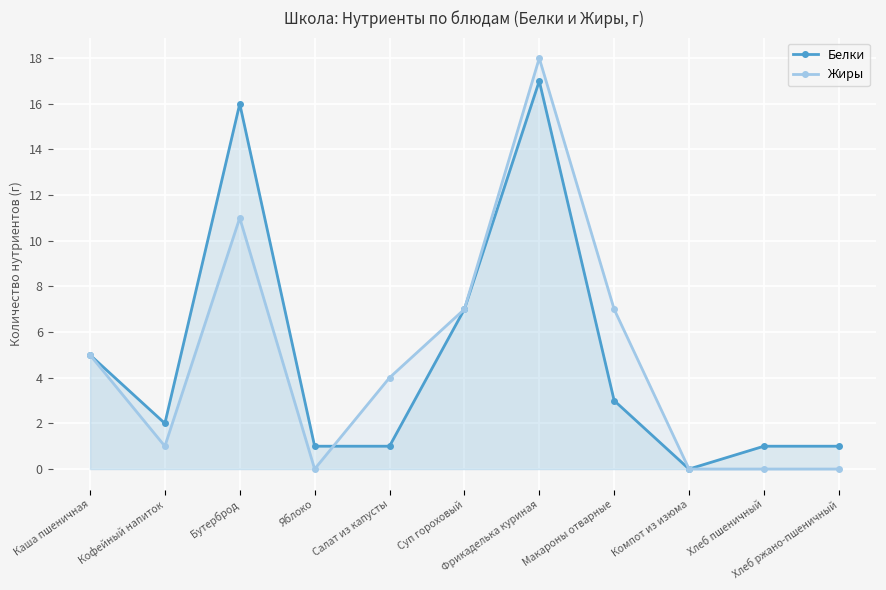

What is the difference between the Белки values at Хлеб пшеничный and Кофейный напиток?

1